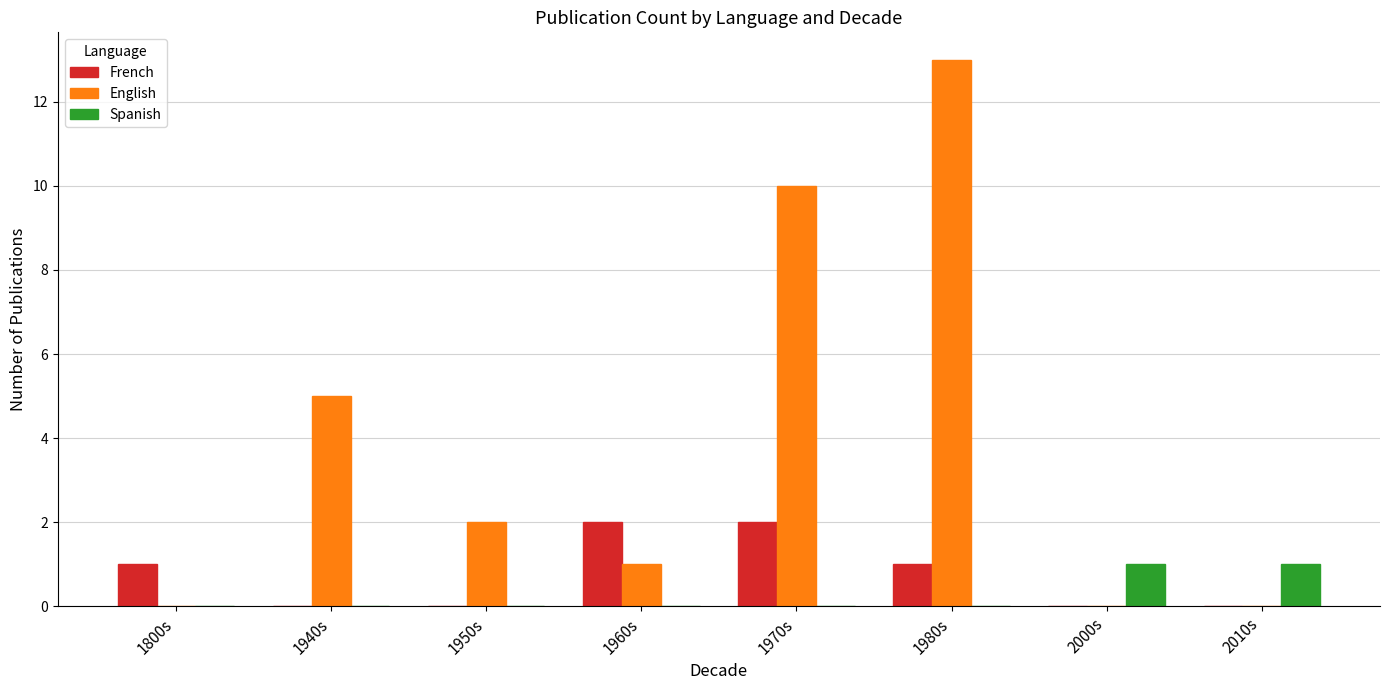

What is the sum of all French values?

6